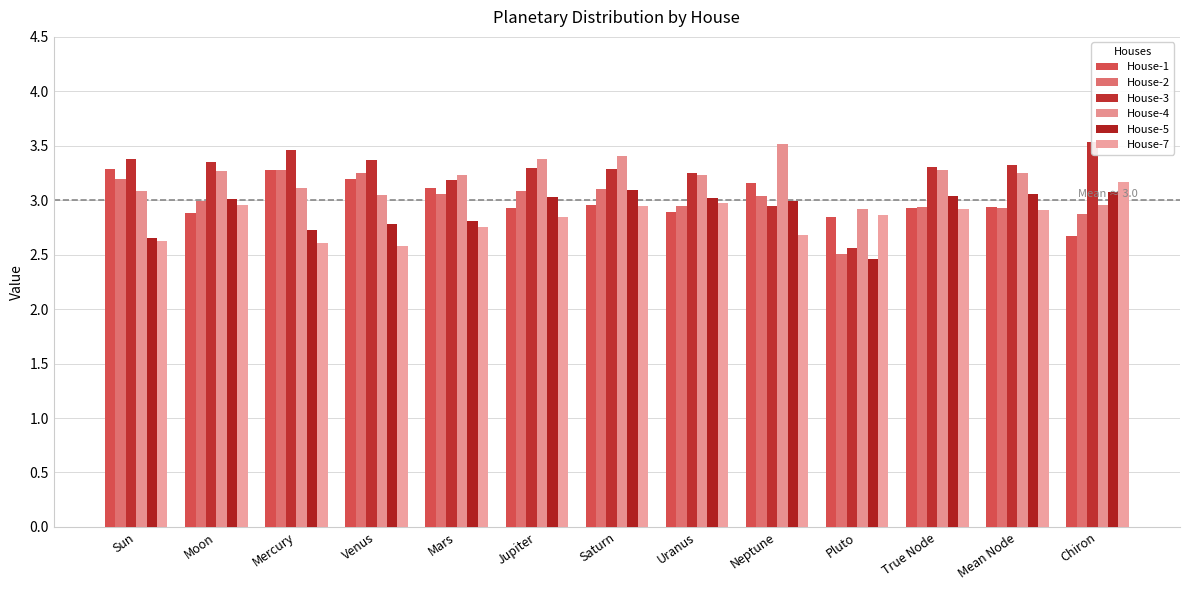

List the labels in order of House-4 value, smallest first.

Pluto, Chiron, Venus, Sun, Mercury, Mars, Uranus, Mean Node, Moon, True Node, Jupiter, Saturn, Neptune